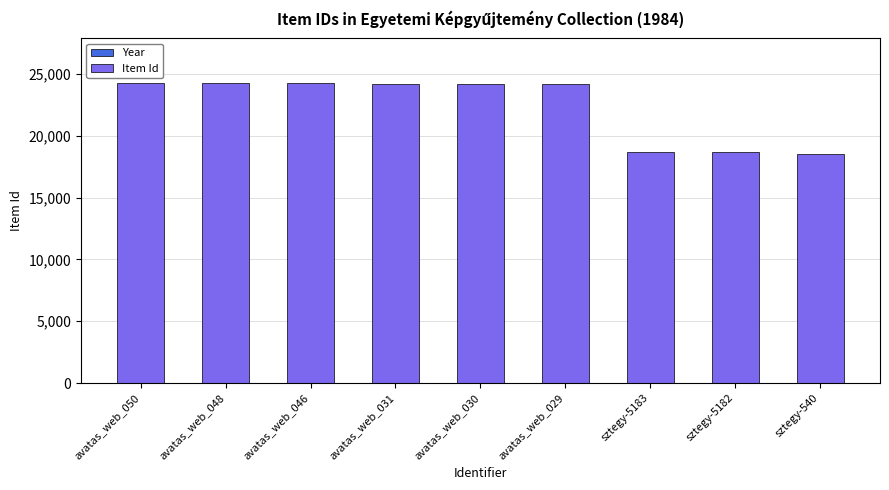

True or false: the data shows 24213 at avatas_web_030.

True